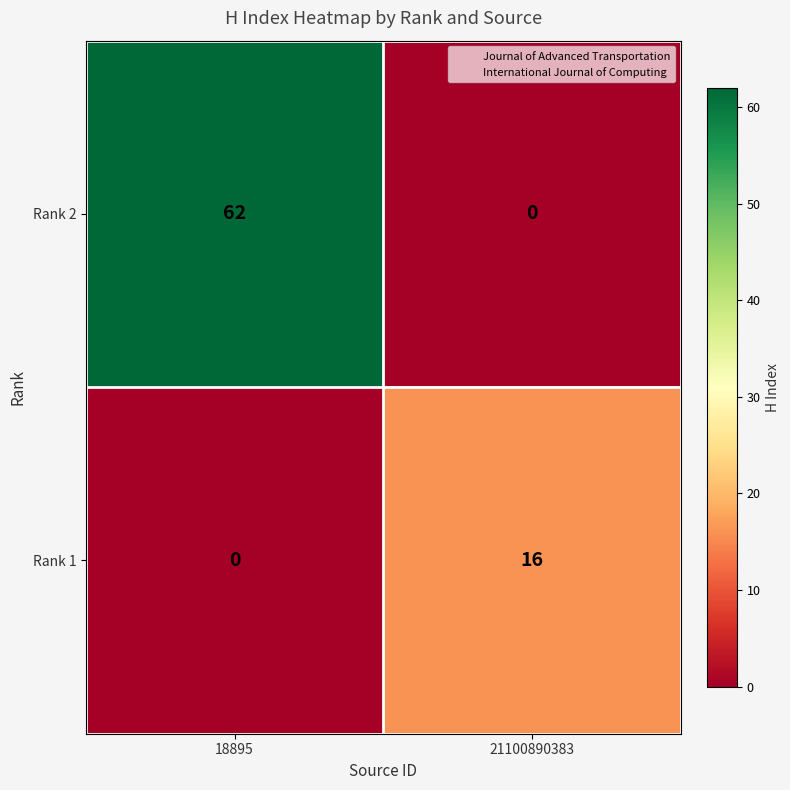

Read the Rank 2 value at 18895, to the nearest 5.

60